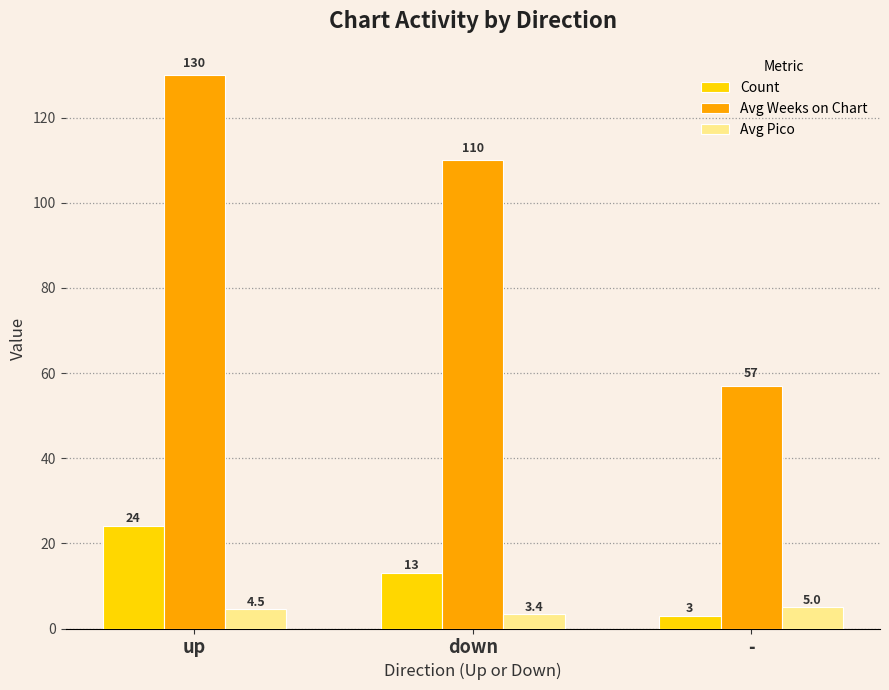

Between up and down, which series saw the biggest shift?

Avg Weeks on Chart